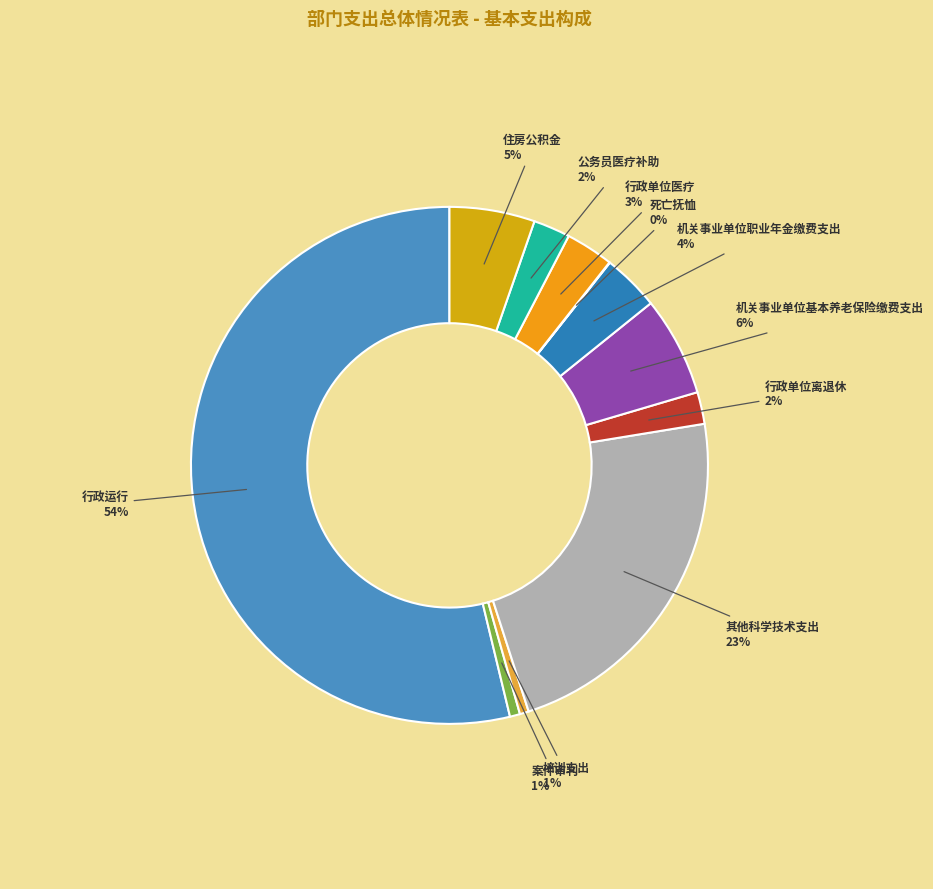

What is the largest slice in the pie chart?

行政运行